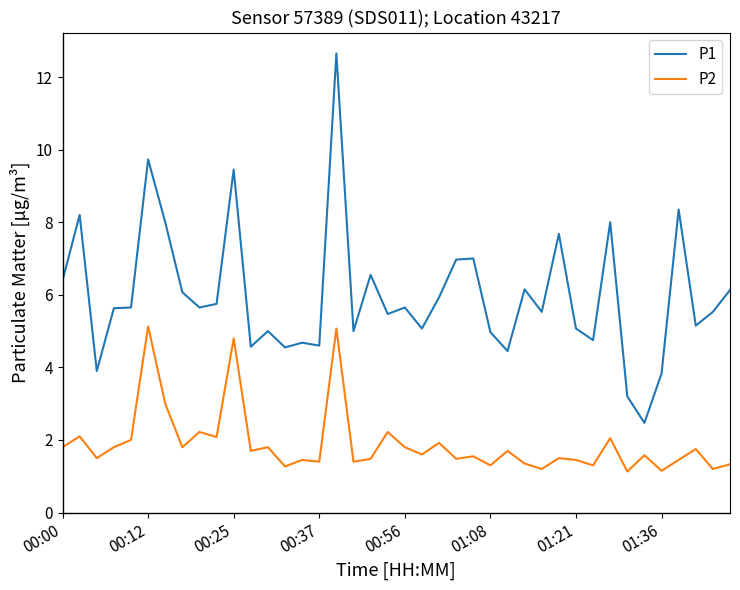

Rank the series by their average value, from lowest to highest.

P2, P1